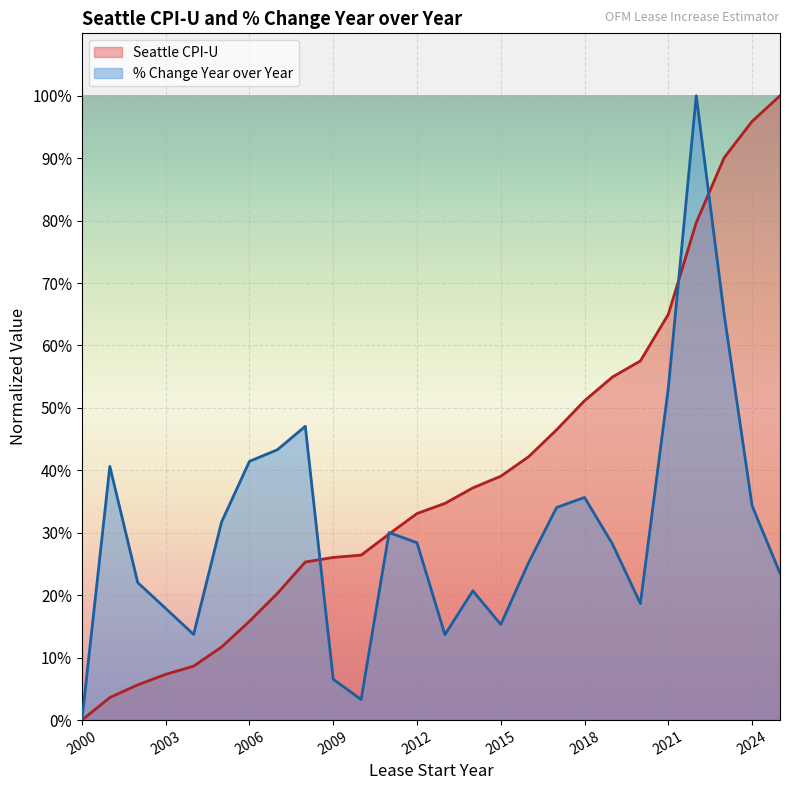

Between 2002 and 2009, which is larger?

2009